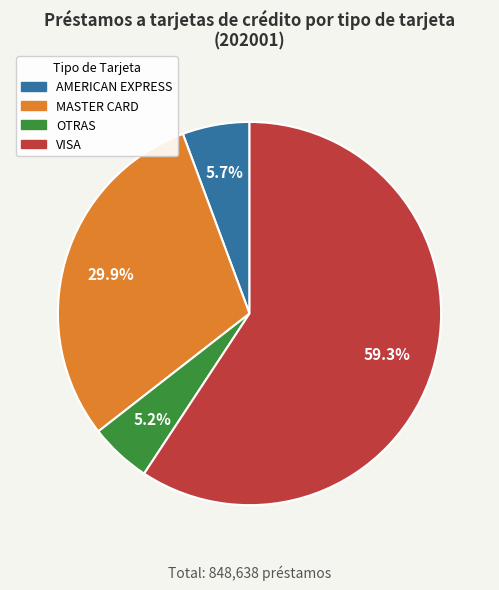

Do VISA and OTRAS together represent more than half of the pie?

Yes